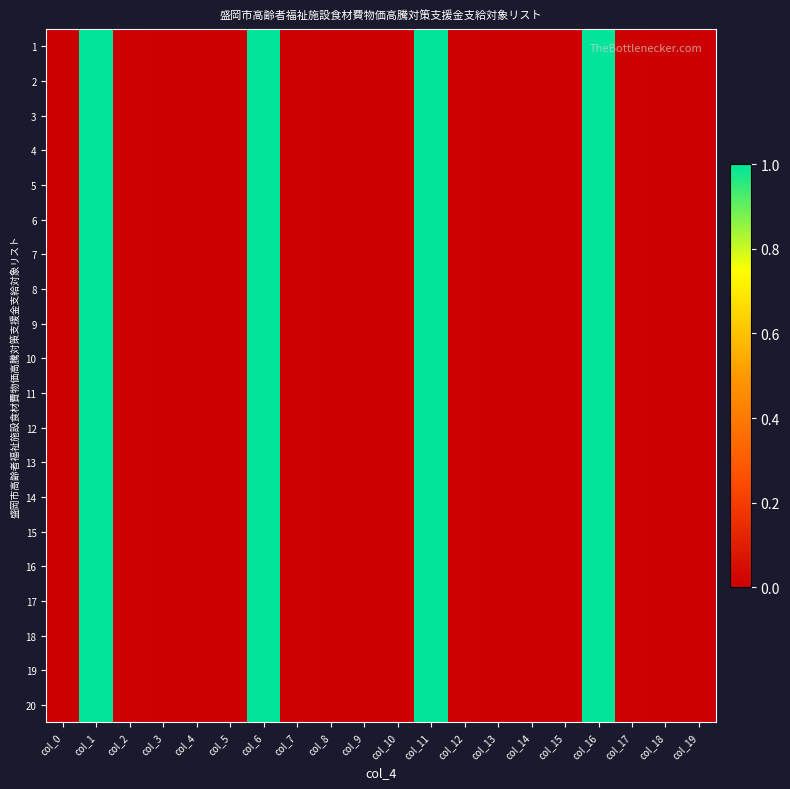

Reading right to left, list all the values displayed in this chart.

1: col_19=0.0	col_18=0.0	col_17=0.0	col_16=1.0	col_15=0.0	col_14=0.0	col_13=0.0	col_12=0.0	col_11=1.0	col_10=0.0	col_9=0.0	col_8=0.0	col_7=0.0	col_6=1.0	col_5=0.0	col_4=0.0	col_3=0.0	col_2=0.0	col_1=1.0	col_0=0.0
2: col_19=0.0	col_18=0.0	col_17=0.0	col_16=1.0	col_15=0.0	col_14=0.0	col_13=0.0	col_12=0.0	col_11=1.0	col_10=0.0	col_9=0.0	col_8=0.0	col_7=0.0	col_6=1.0	col_5=0.0	col_4=0.0	col_3=0.0	col_2=0.0	col_1=1.0	col_0=0.0
3: col_19=0.0	col_18=0.0	col_17=0.0	col_16=1.0	col_15=0.0	col_14=0.0	col_13=0.0	col_12=0.0	col_11=1.0	col_10=0.0	col_9=0.0	col_8=0.0	col_7=0.0	col_6=1.0	col_5=0.0	col_4=0.0	col_3=0.0	col_2=0.0	col_1=1.0	col_0=0.0
4: col_19=0.0	col_18=0.0	col_17=0.0	col_16=1.0	col_15=0.0	col_14=0.0	col_13=0.0	col_12=0.0	col_11=1.0	col_10=0.0	col_9=0.0	col_8=0.0	col_7=0.0	col_6=1.0	col_5=0.0	col_4=0.0	col_3=0.0	col_2=0.0	col_1=1.0	col_0=0.0
5: col_19=0.0	col_18=0.0	col_17=0.0	col_16=1.0	col_15=0.0	col_14=0.0	col_13=0.0	col_12=0.0	col_11=1.0	col_10=0.0	col_9=0.0	col_8=0.0	col_7=0.0	col_6=1.0	col_5=0.0	col_4=0.0	col_3=0.0	col_2=0.0	col_1=1.0	col_0=0.0
6: col_19=0.0	col_18=0.0	col_17=0.0	col_16=1.0	col_15=0.0	col_14=0.0	col_13=0.0	col_12=0.0	col_11=1.0	col_10=0.0	col_9=0.0	col_8=0.0	col_7=0.0	col_6=1.0	col_5=0.0	col_4=0.0	col_3=0.0	col_2=0.0	col_1=1.0	col_0=0.0
7: col_19=0.0	col_18=0.0	col_17=0.0	col_16=1.0	col_15=0.0	col_14=0.0	col_13=0.0	col_12=0.0	col_11=1.0	col_10=0.0	col_9=0.0	col_8=0.0	col_7=0.0	col_6=1.0	col_5=0.0	col_4=0.0	col_3=0.0	col_2=0.0	col_1=1.0	col_0=0.0
8: col_19=0.0	col_18=0.0	col_17=0.0	col_16=1.0	col_15=0.0	col_14=0.0	col_13=0.0	col_12=0.0	col_11=1.0	col_10=0.0	col_9=0.0	col_8=0.0	col_7=0.0	col_6=1.0	col_5=0.0	col_4=0.0	col_3=0.0	col_2=0.0	col_1=1.0	col_0=0.0
9: col_19=0.0	col_18=0.0	col_17=0.0	col_16=1.0	col_15=0.0	col_14=0.0	col_13=0.0	col_12=0.0	col_11=1.0	col_10=0.0	col_9=0.0	col_8=0.0	col_7=0.0	col_6=1.0	col_5=0.0	col_4=0.0	col_3=0.0	col_2=0.0	col_1=1.0	col_0=0.0
10: col_19=0.0	col_18=0.0	col_17=0.0	col_16=1.0	col_15=0.0	col_14=0.0	col_13=0.0	col_12=0.0	col_11=1.0	col_10=0.0	col_9=0.0	col_8=0.0	col_7=0.0	col_6=1.0	col_5=0.0	col_4=0.0	col_3=0.0	col_2=0.0	col_1=1.0	col_0=0.0
11: col_19=0.0	col_18=0.0	col_17=0.0	col_16=1.0	col_15=0.0	col_14=0.0	col_13=0.0	col_12=0.0	col_11=1.0	col_10=0.0	col_9=0.0	col_8=0.0	col_7=0.0	col_6=1.0	col_5=0.0	col_4=0.0	col_3=0.0	col_2=0.0	col_1=1.0	col_0=0.0
12: col_19=0.0	col_18=0.0	col_17=0.0	col_16=1.0	col_15=0.0	col_14=0.0	col_13=0.0	col_12=0.0	col_11=1.0	col_10=0.0	col_9=0.0	col_8=0.0	col_7=0.0	col_6=1.0	col_5=0.0	col_4=0.0	col_3=0.0	col_2=0.0	col_1=1.0	col_0=0.0
13: col_19=0.0	col_18=0.0	col_17=0.0	col_16=1.0	col_15=0.0	col_14=0.0	col_13=0.0	col_12=0.0	col_11=1.0	col_10=0.0	col_9=0.0	col_8=0.0	col_7=0.0	col_6=1.0	col_5=0.0	col_4=0.0	col_3=0.0	col_2=0.0	col_1=1.0	col_0=0.0
14: col_19=0.0	col_18=0.0	col_17=0.0	col_16=1.0	col_15=0.0	col_14=0.0	col_13=0.0	col_12=0.0	col_11=1.0	col_10=0.0	col_9=0.0	col_8=0.0	col_7=0.0	col_6=1.0	col_5=0.0	col_4=0.0	col_3=0.0	col_2=0.0	col_1=1.0	col_0=0.0
15: col_19=0.0	col_18=0.0	col_17=0.0	col_16=1.0	col_15=0.0	col_14=0.0	col_13=0.0	col_12=0.0	col_11=1.0	col_10=0.0	col_9=0.0	col_8=0.0	col_7=0.0	col_6=1.0	col_5=0.0	col_4=0.0	col_3=0.0	col_2=0.0	col_1=1.0	col_0=0.0
16: col_19=0.0	col_18=0.0	col_17=0.0	col_16=1.0	col_15=0.0	col_14=0.0	col_13=0.0	col_12=0.0	col_11=1.0	col_10=0.0	col_9=0.0	col_8=0.0	col_7=0.0	col_6=1.0	col_5=0.0	col_4=0.0	col_3=0.0	col_2=0.0	col_1=1.0	col_0=0.0
17: col_19=0.0	col_18=0.0	col_17=0.0	col_16=1.0	col_15=0.0	col_14=0.0	col_13=0.0	col_12=0.0	col_11=1.0	col_10=0.0	col_9=0.0	col_8=0.0	col_7=0.0	col_6=1.0	col_5=0.0	col_4=0.0	col_3=0.0	col_2=0.0	col_1=1.0	col_0=0.0
18: col_19=0.0	col_18=0.0	col_17=0.0	col_16=1.0	col_15=0.0	col_14=0.0	col_13=0.0	col_12=0.0	col_11=1.0	col_10=0.0	col_9=0.0	col_8=0.0	col_7=0.0	col_6=1.0	col_5=0.0	col_4=0.0	col_3=0.0	col_2=0.0	col_1=1.0	col_0=0.0
19: col_19=0.0	col_18=0.0	col_17=0.0	col_16=1.0	col_15=0.0	col_14=0.0	col_13=0.0	col_12=0.0	col_11=1.0	col_10=0.0	col_9=0.0	col_8=0.0	col_7=0.0	col_6=1.0	col_5=0.0	col_4=0.0	col_3=0.0	col_2=0.0	col_1=1.0	col_0=0.0
20: col_19=0.0	col_18=0.0	col_17=0.0	col_16=1.0	col_15=0.0	col_14=0.0	col_13=0.0	col_12=0.0	col_11=1.0	col_10=0.0	col_9=0.0	col_8=0.0	col_7=0.0	col_6=1.0	col_5=0.0	col_4=0.0	col_3=0.0	col_2=0.0	col_1=1.0	col_0=0.0